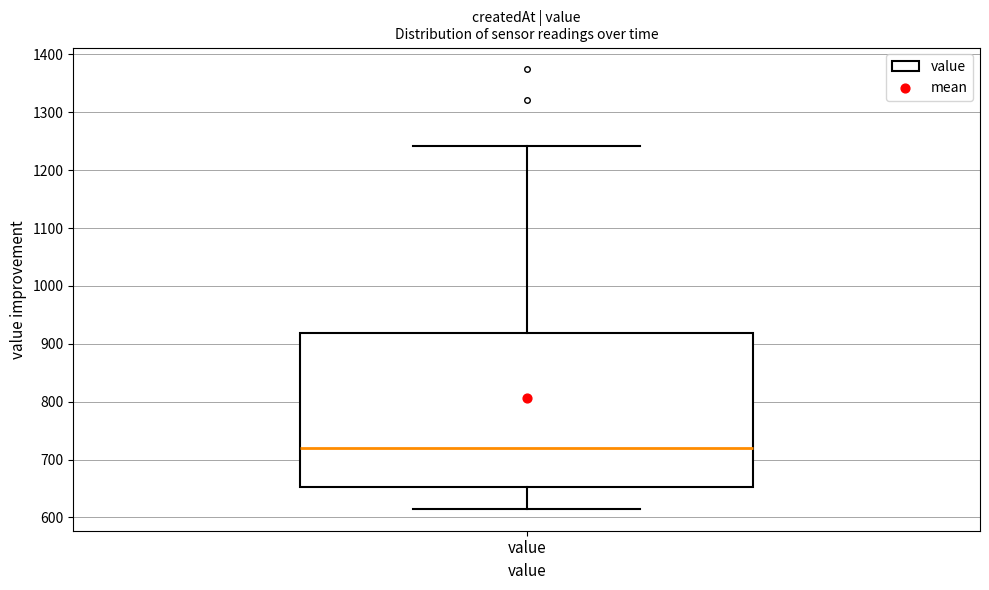

Transcribe this box plot: give where the median line is, the range the box spans, and where the two whiskers end, as read against the y-axis. The values are not printed on the chart, so give them approximately, as read against the axis.

median 720, box 650 to 920, whiskers 620 to 1240